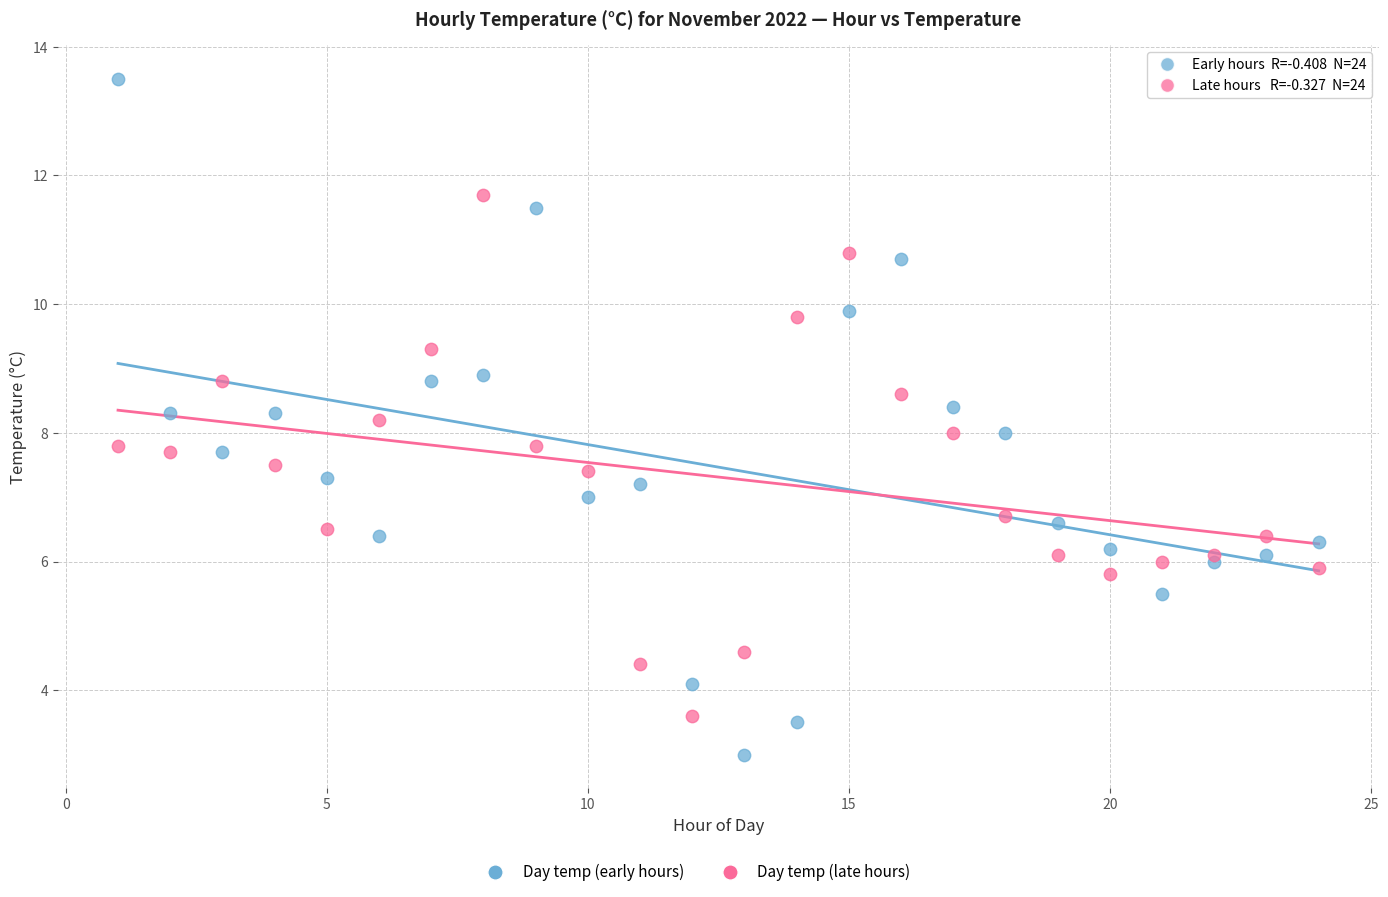

Which series contains the highest Y value?

Day temp (early hours)